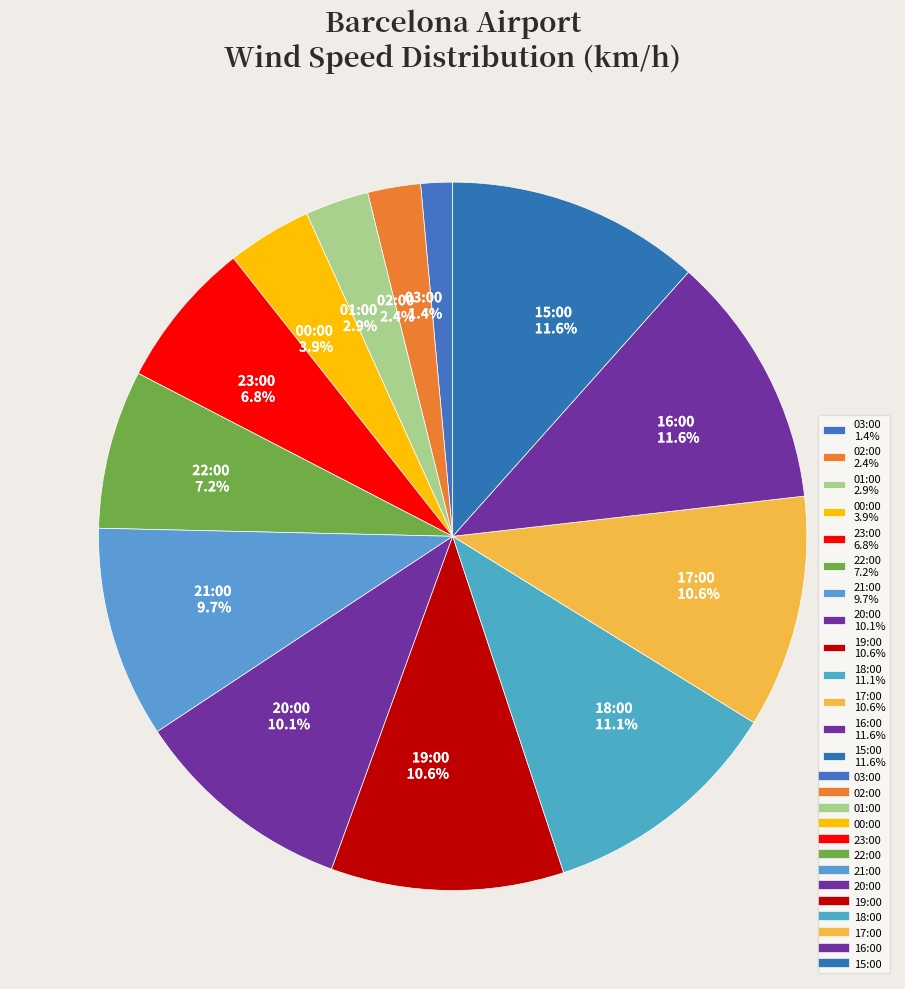

To the nearest percent, what is the difference between the largest and smallest slice percentages?

10%